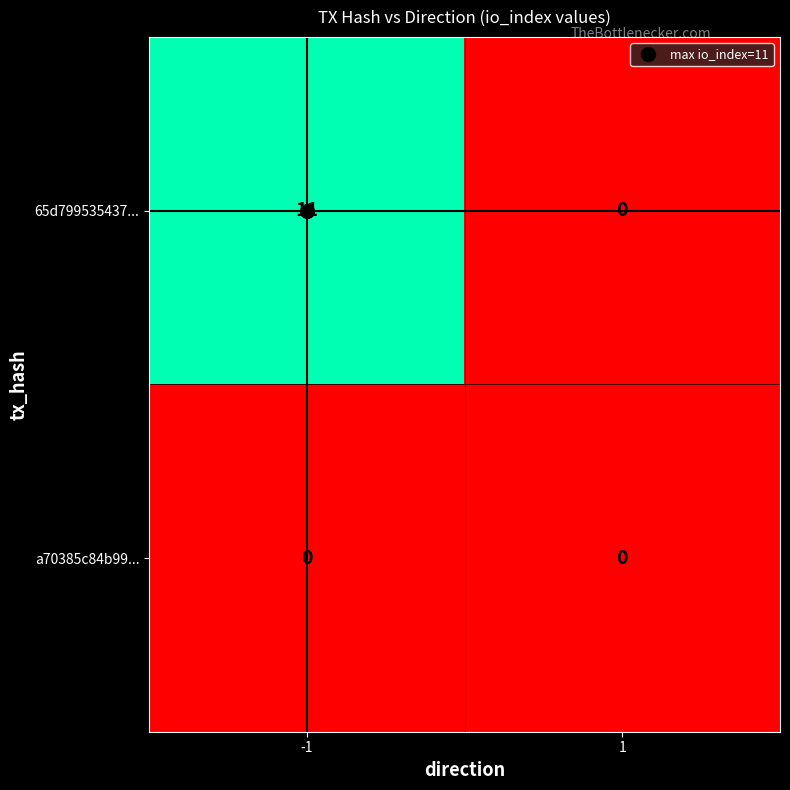

What is the maximum value shown in the chart?

11